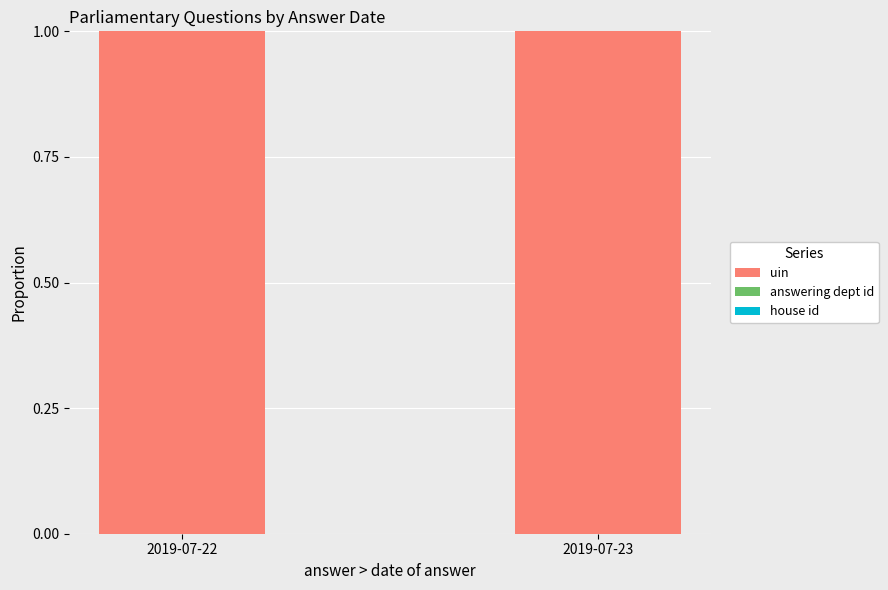

The value of uin at 2019-07-22 is 1.0. True or false?

True